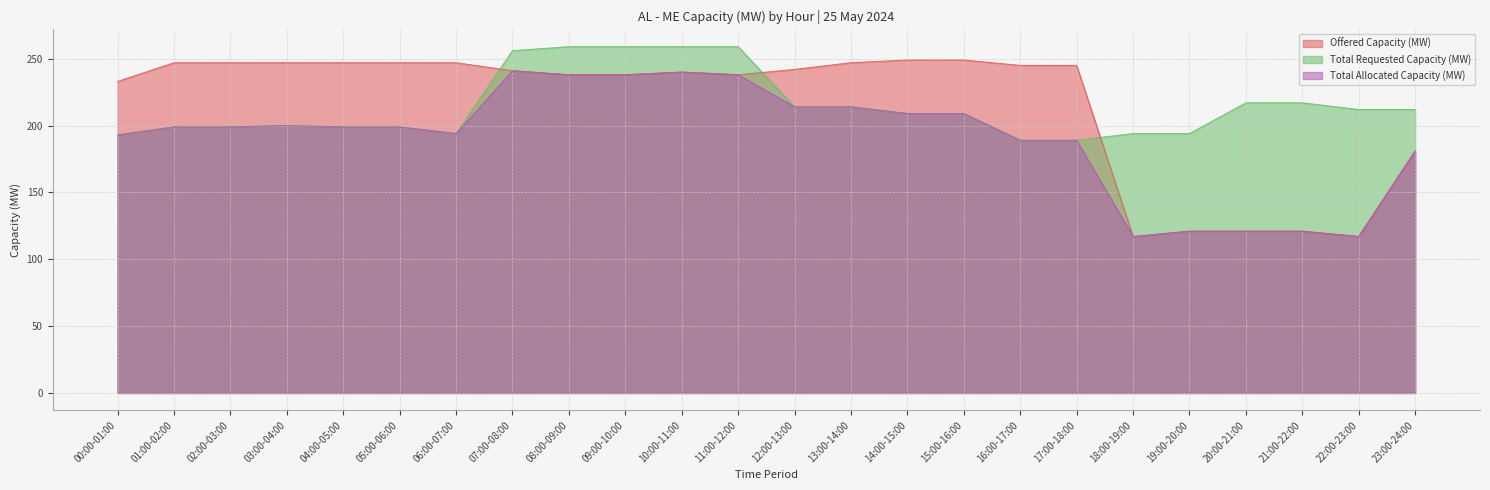

True or false: Total Requested Capacity (MW) and Total Allocated Capacity (MW) intersect in this chart.

False